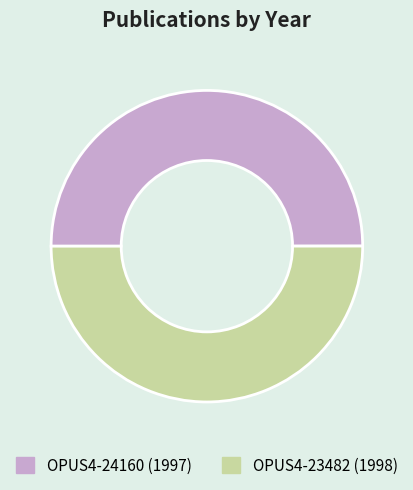

Combined, do OPUS4-23482 and OPUS4-24160 account for over 50%?

Yes